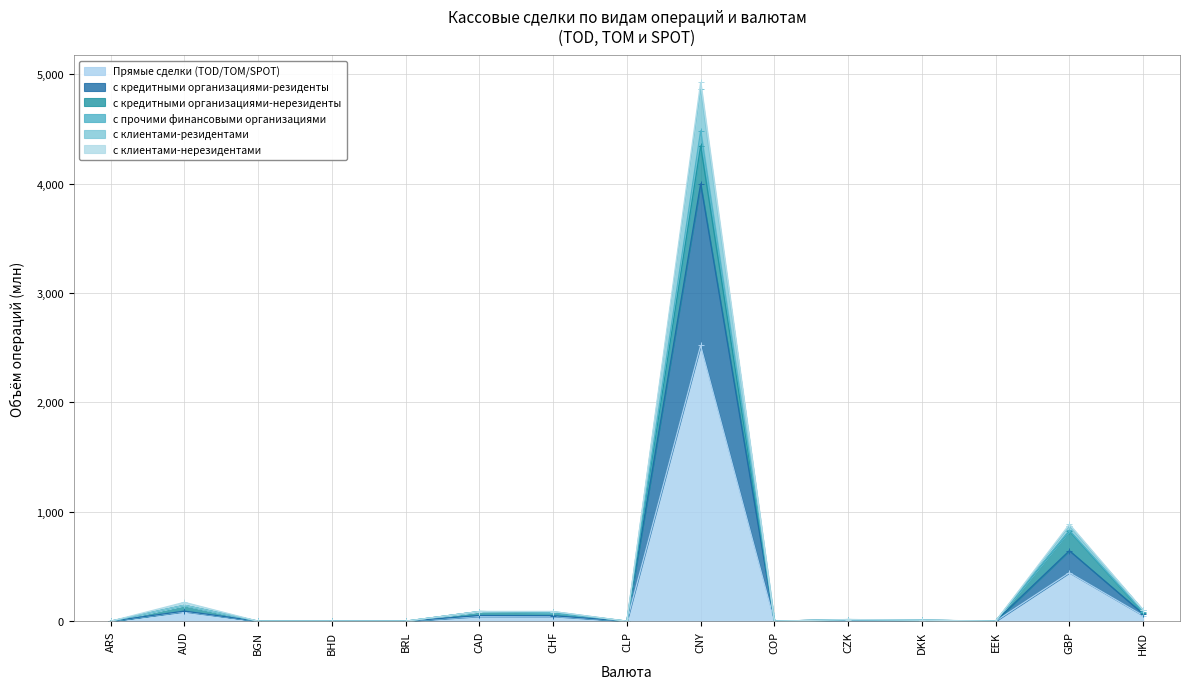

True or false: с кредитными организациями-резиденты and с прочими финансовыми организациями cross at least once.

False